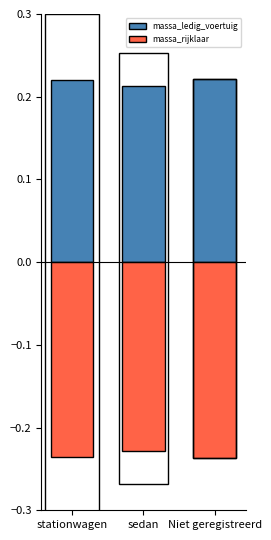

What position from the right is Niet geregistreerd?

1